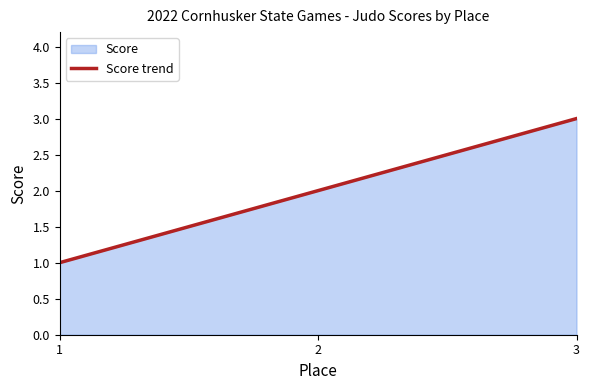

How many data points are above 2?

1